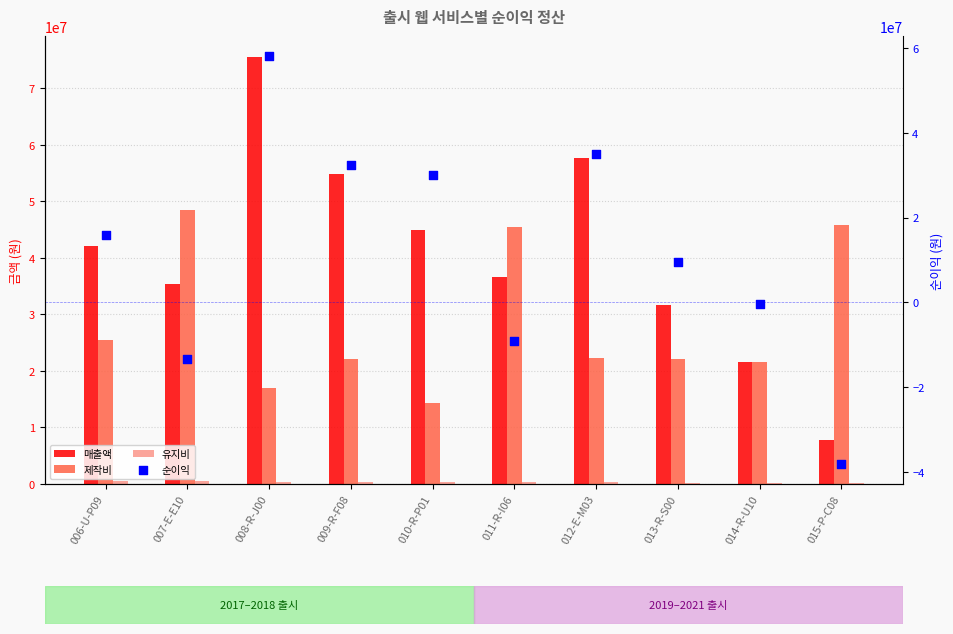

Which series has the largest total across all categories?

매출액